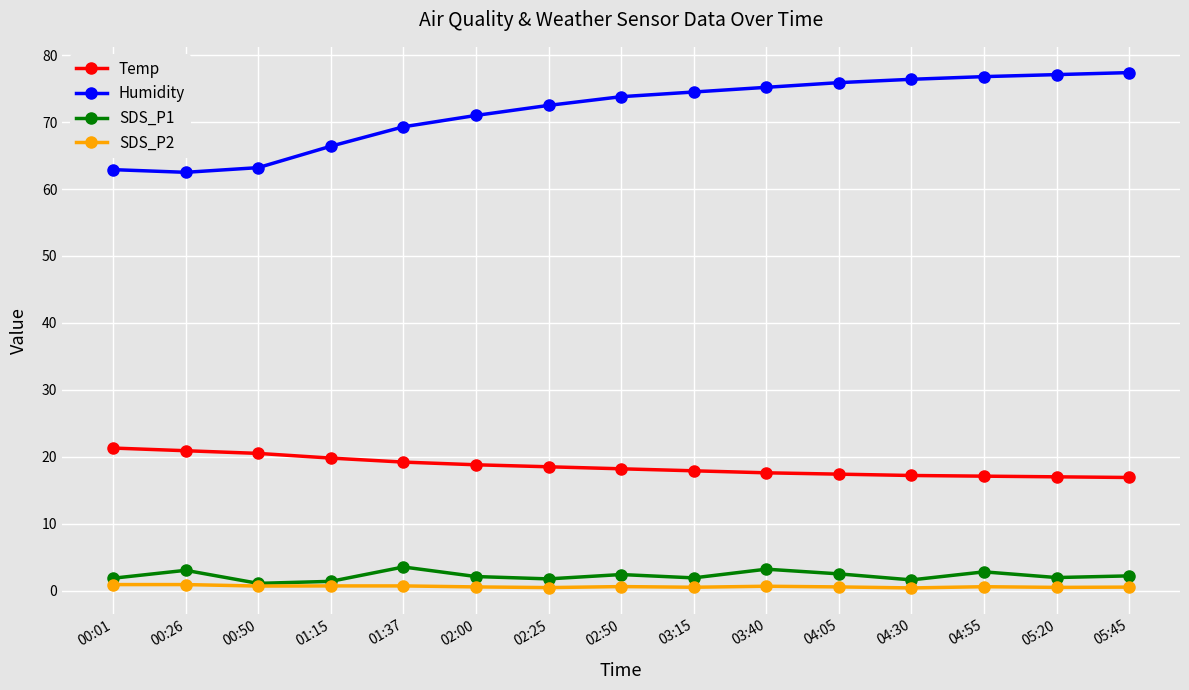

True or false: SDS_P1 and Humidity intersect in this chart.

False